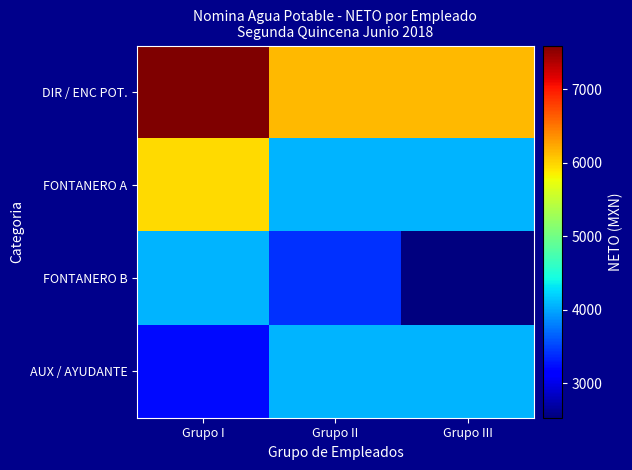

What is the smallest value displayed?

2527.6